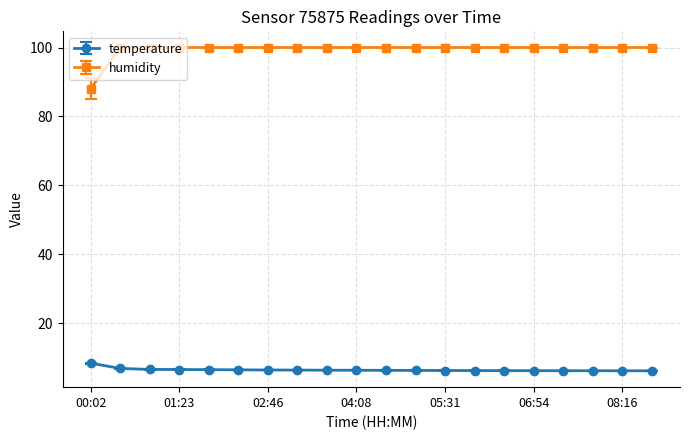

What are all the series names shown in the legend?

temperature, humidity